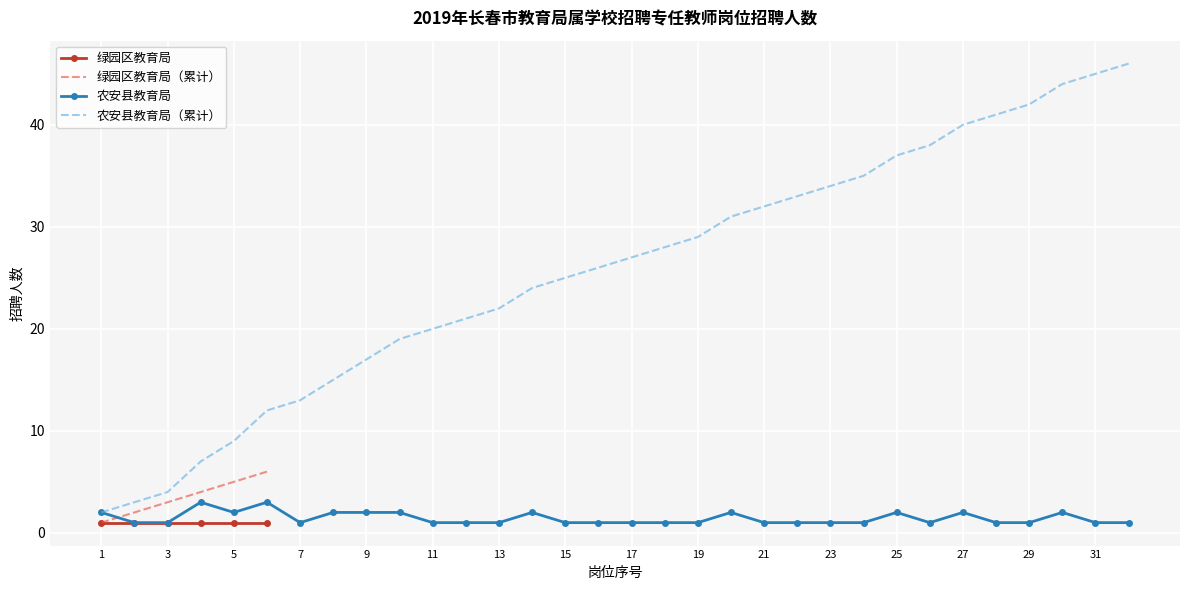

What is the highest value of the 农安县教育局 series?

3